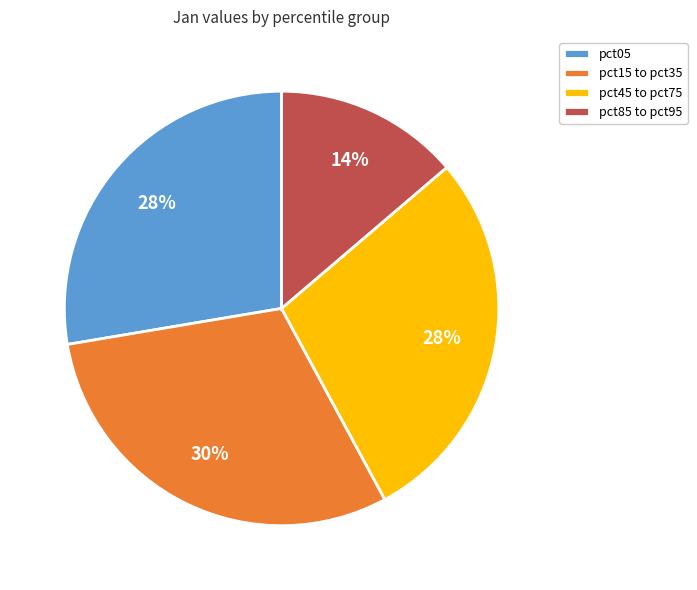

To the nearest percent, what portion does pct45 to pct75 represent?

28%